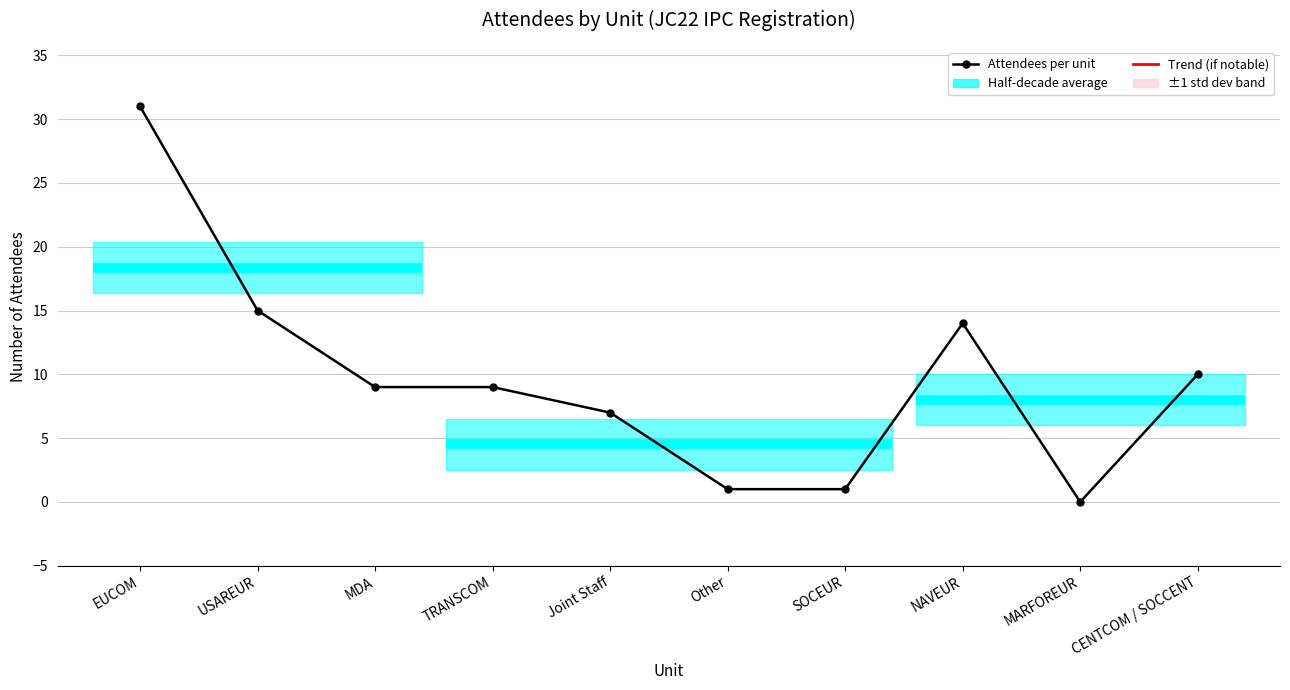

Reading left to right, transcribe all the data shown in this chart.

31	15	9	9	7	1	1	14	0	10